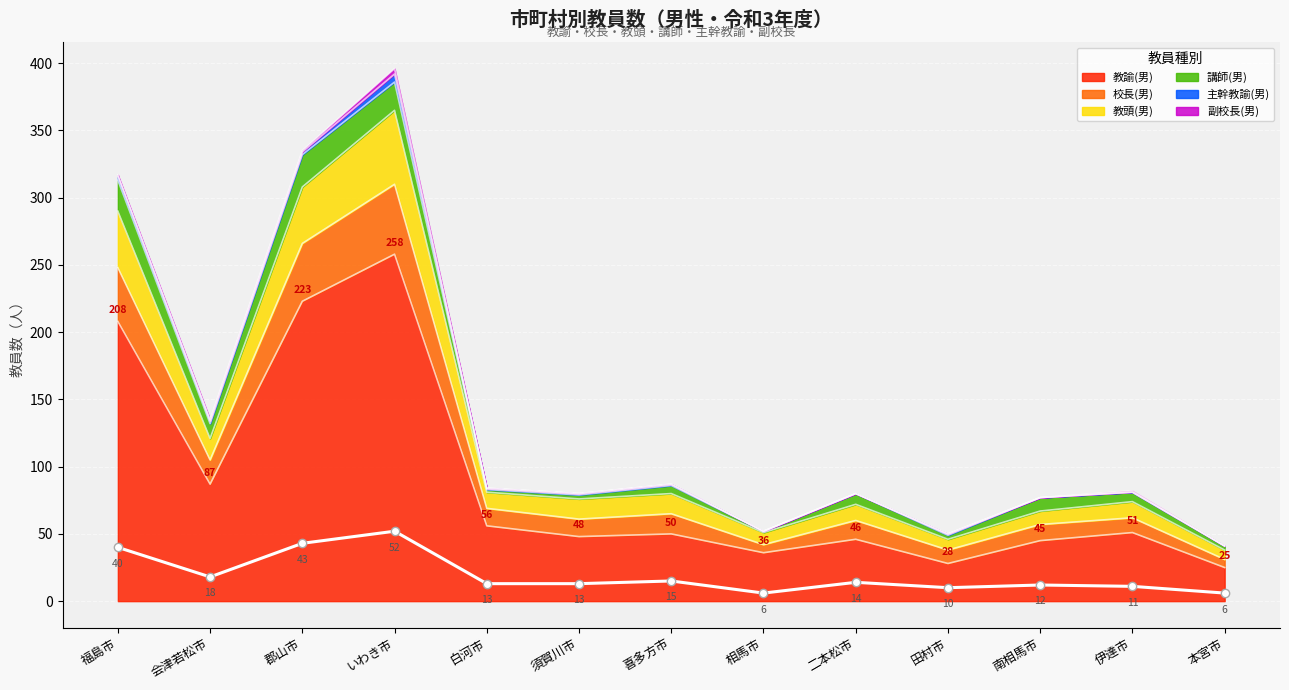

At which label is the value closest to 29?

福島市